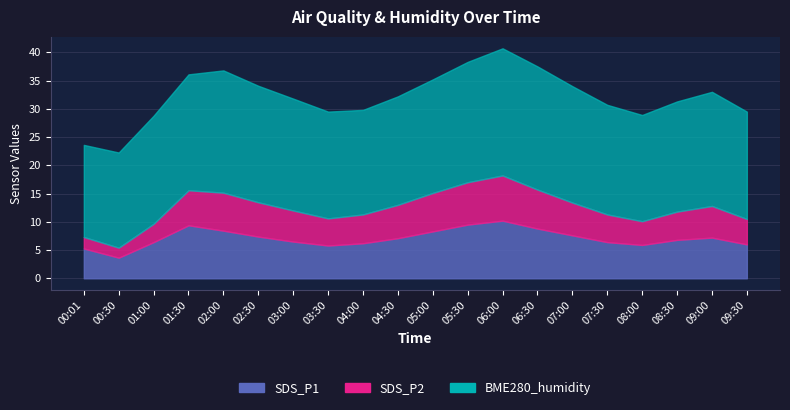

Which series has the largest range (max minus min)?

SDS_P1